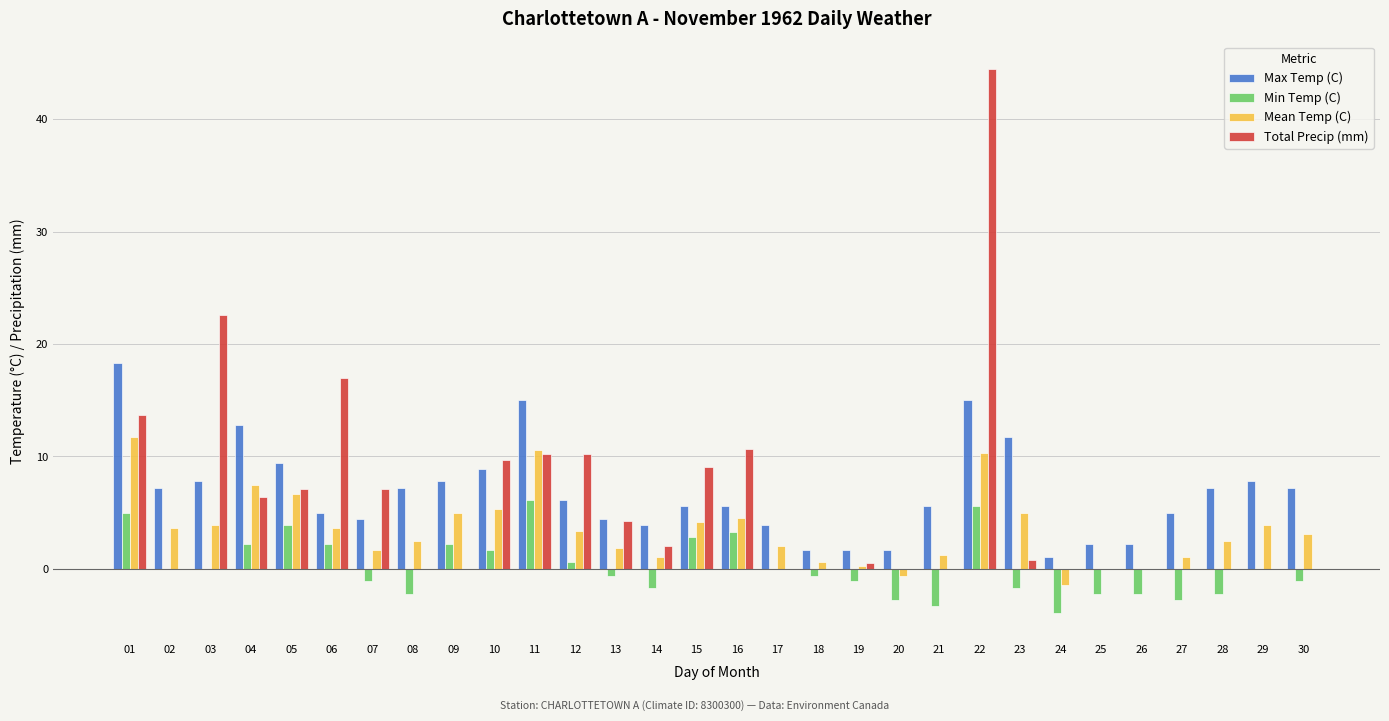

What is the sum of the Max Temp (C) values at 07 and 29?

12.2